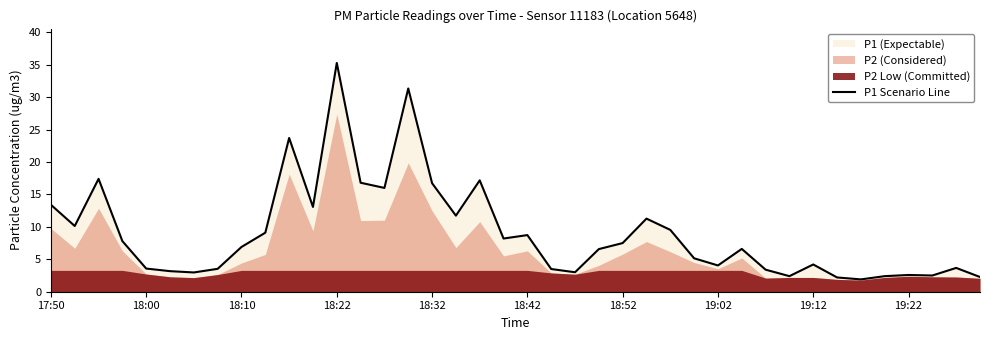

True or false: P1 Scenario Line has a value of 10.3 at 18:32.

False